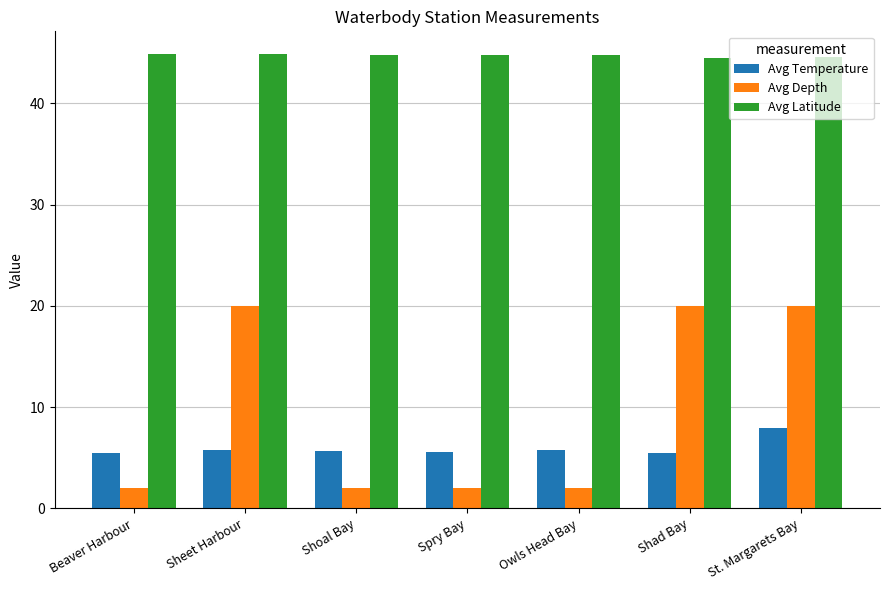

Is it true that Avg Temperature equals 5.8 at Owls Head Bay?

True